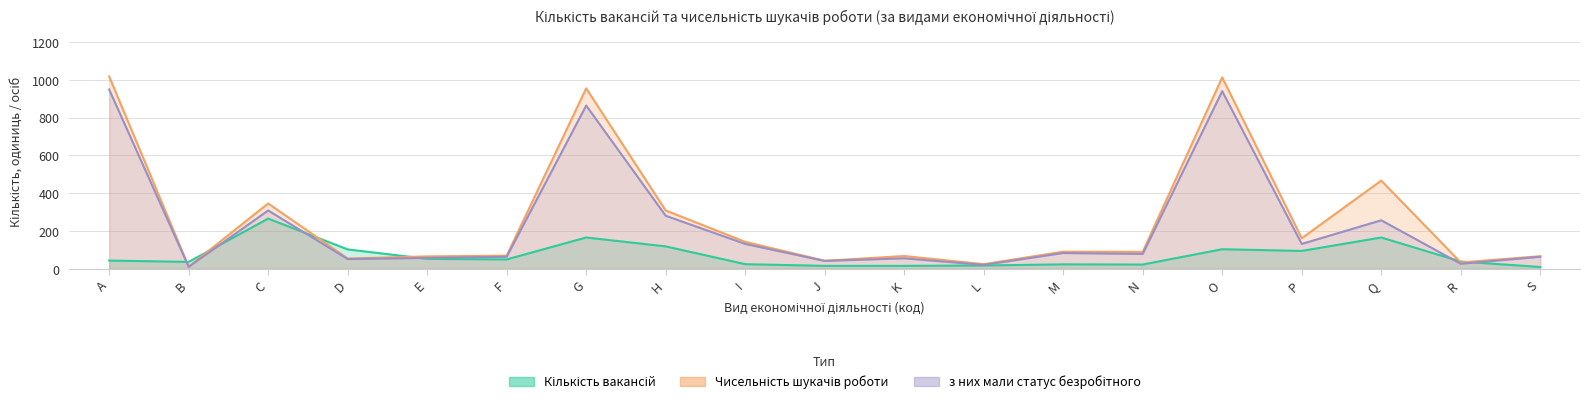

Which category has the lowest value in the Чисельність шукачів роботи series?

B